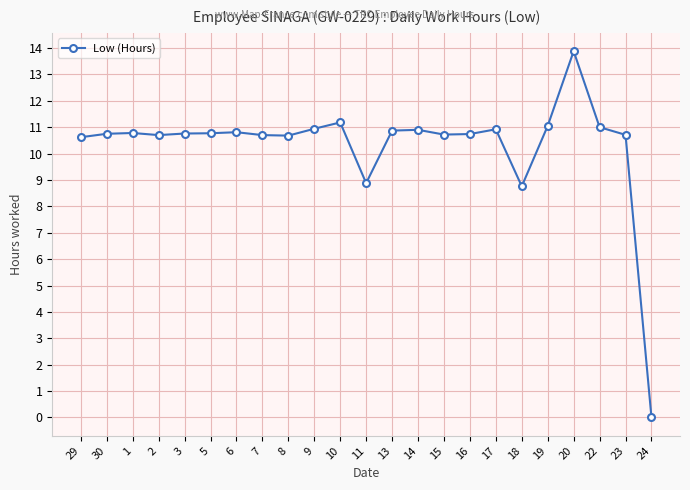

Is it true that the value at 15 is 10.7?

True